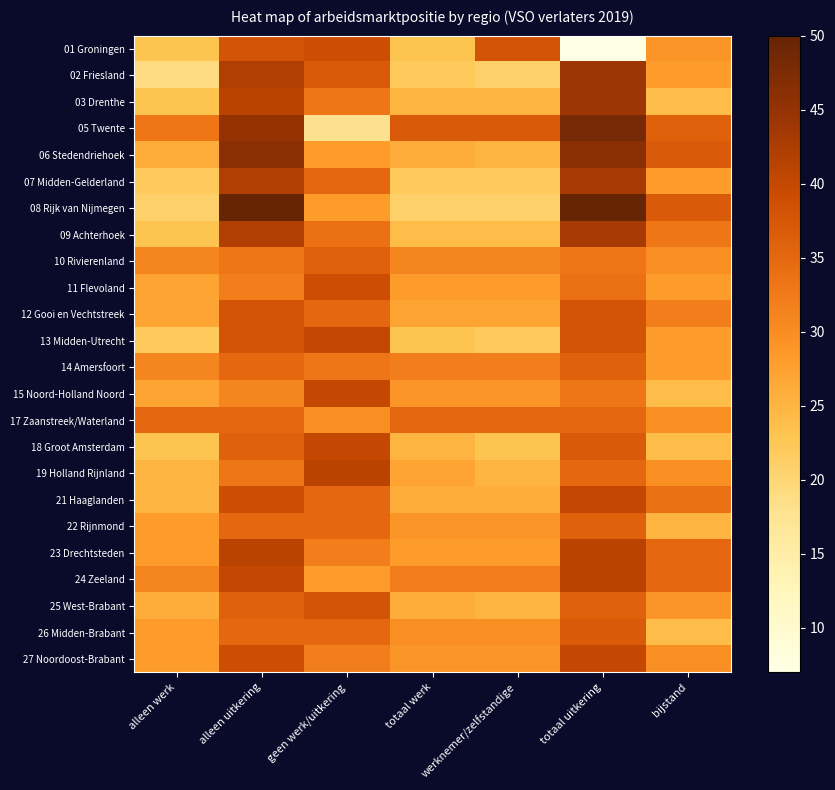

Where does the 13 Midden-Utrecht series first go above 28?

alleen uitkering